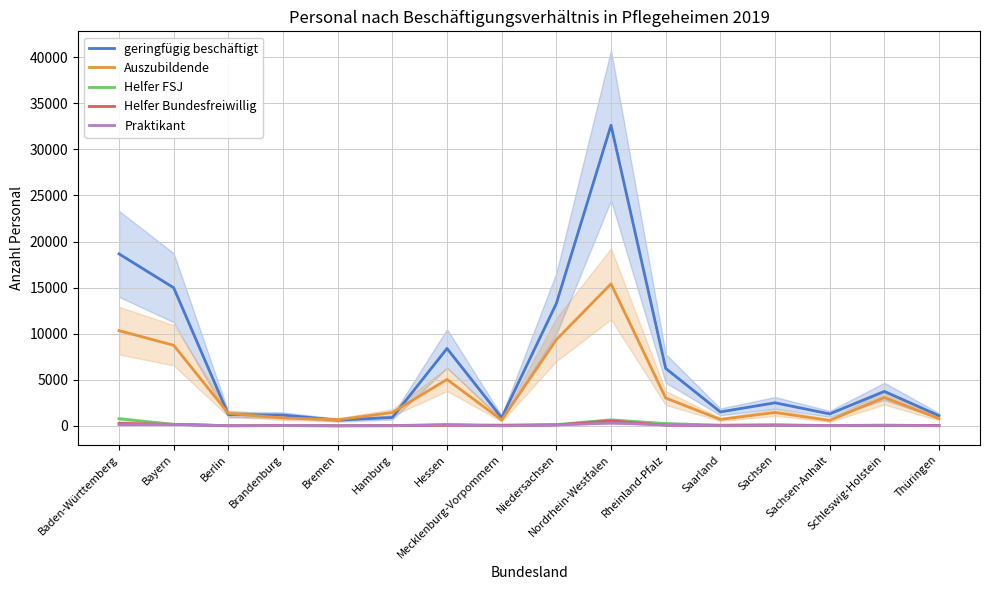

Is the value of Helfer Bundesfreiwillig at Hessen greater than the value of Praktikant at Mecklenburg-Vorpommern?

Yes